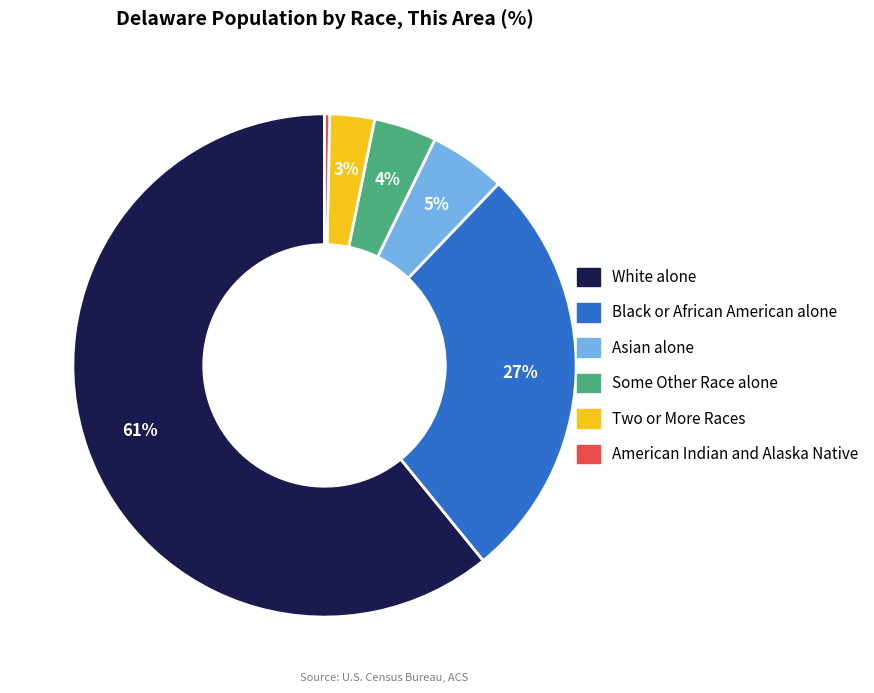

Which category has the smallest portion of the pie?

American Indian and Alaska Native